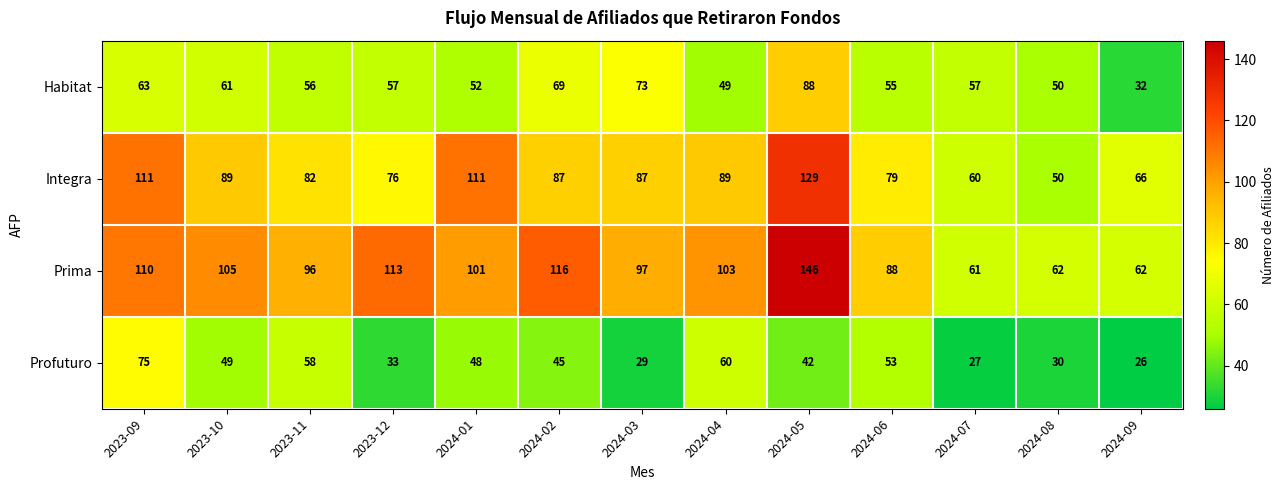

At which label does Integra first exceed 87?

2023-09